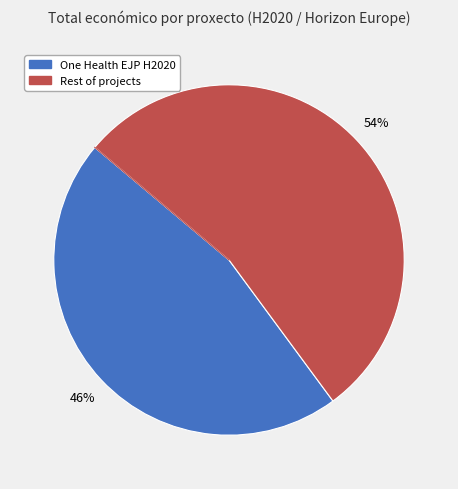

To the nearest percent, what is the difference between the largest and smallest slice percentages?

8%